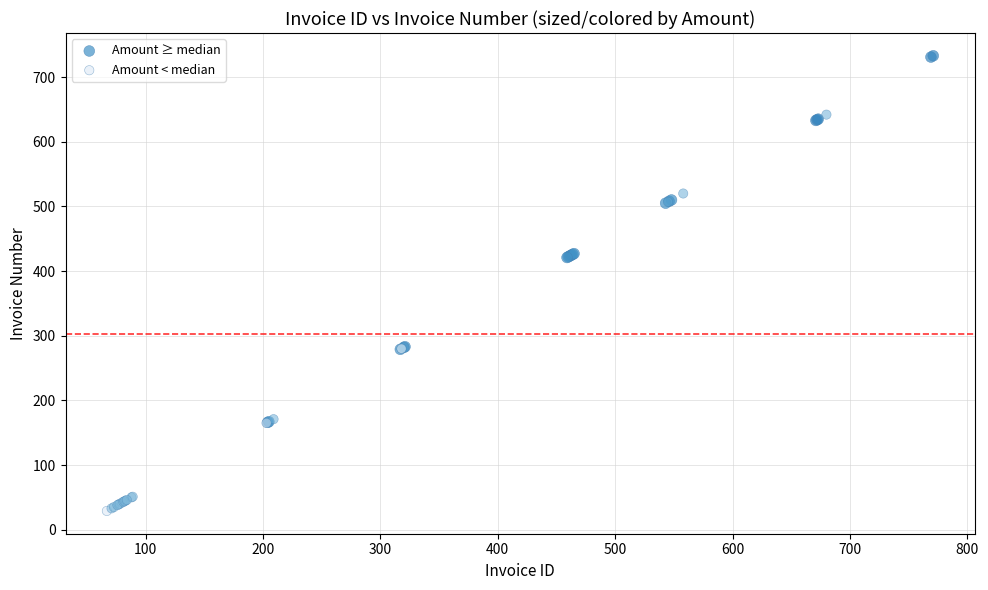

Which series contains the lowest Y value?

Amount < median